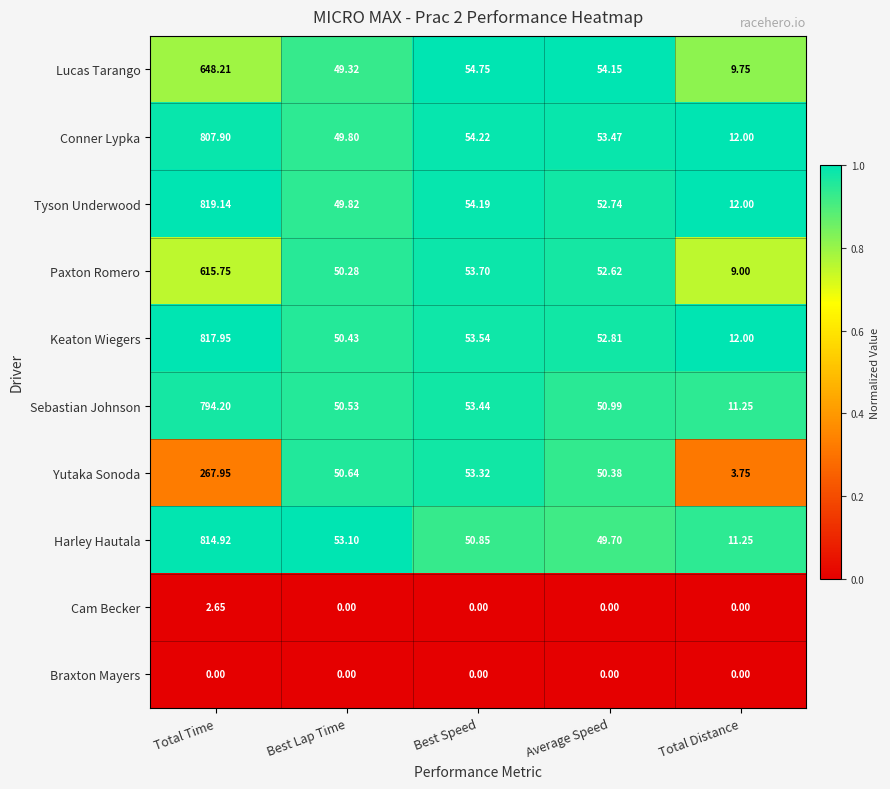

What is the spread (max minus min) of values at Total Distance?

12.0